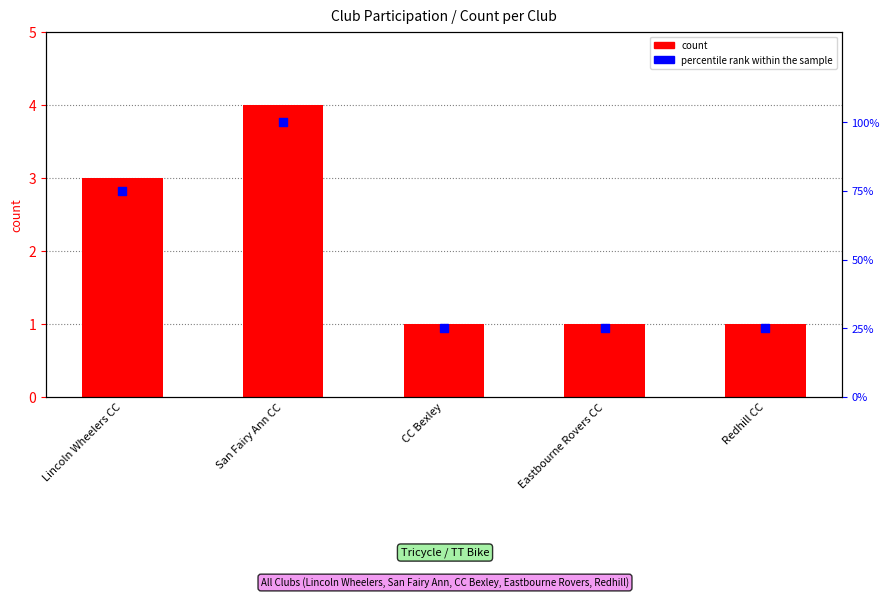

Is the value of percentile rank within the sample at CC Bexley greater than the value of count at CC Bexley?

Yes